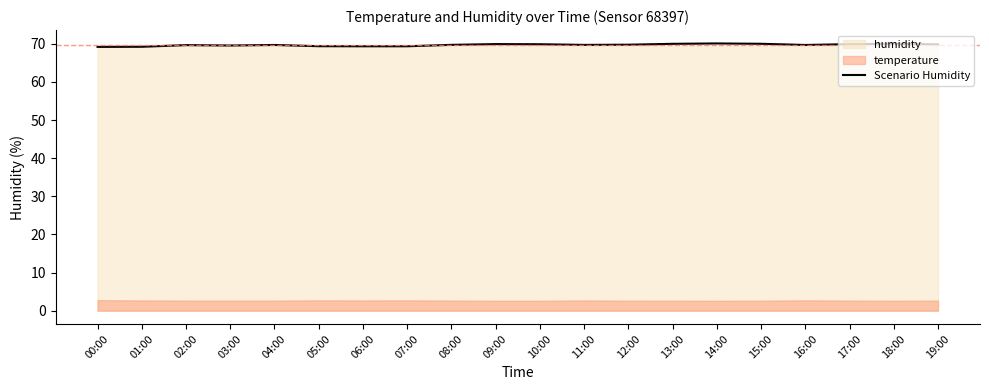

Which has a higher value, 09:00 or 14:00?

14:00